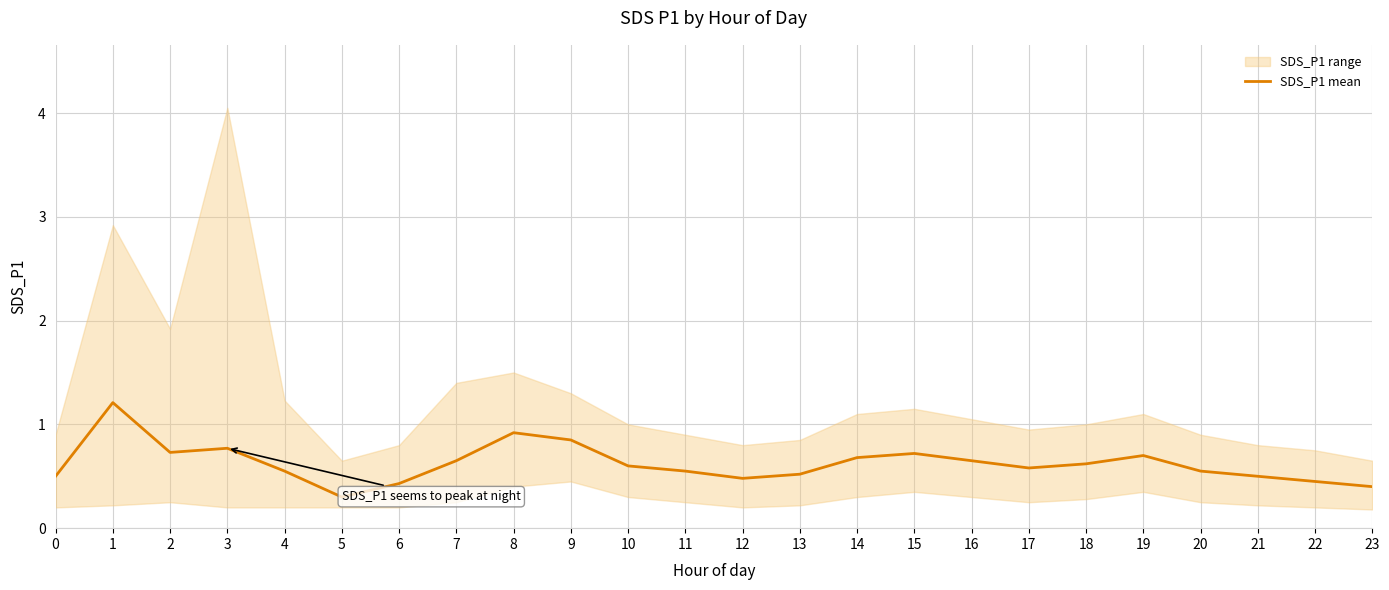

What is the greatest value displayed?

1.2